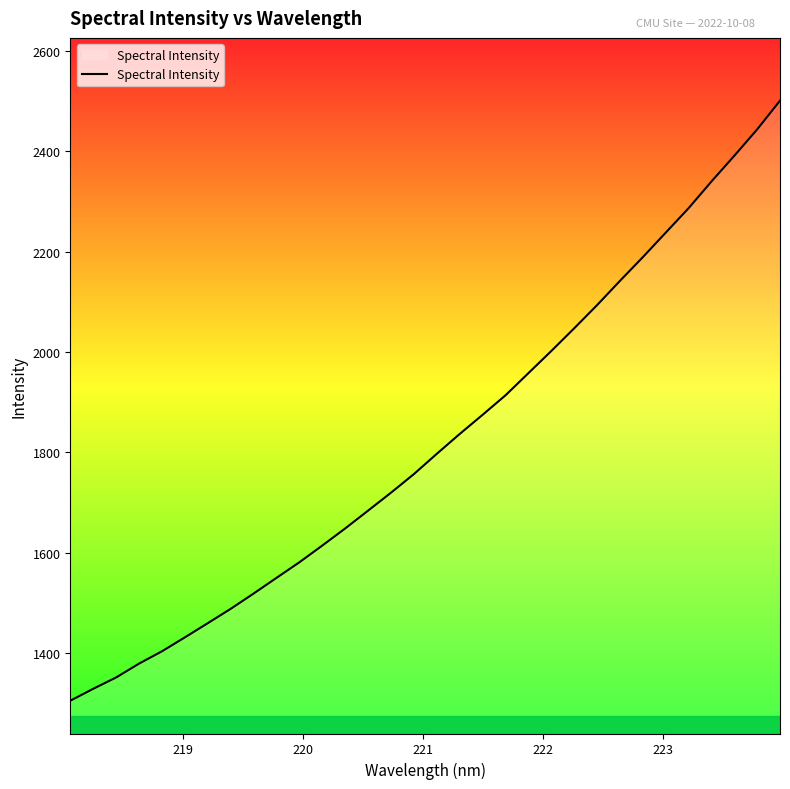

What is the smallest value displayed?

1305.6